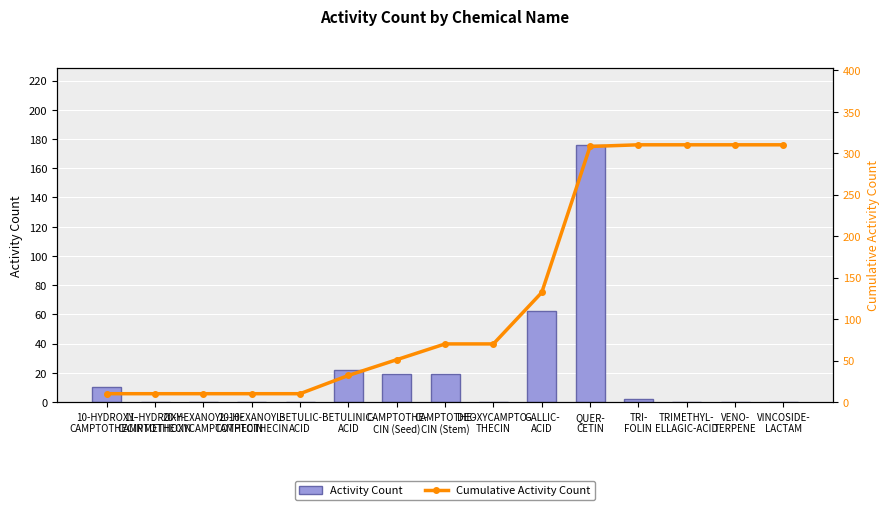

How many data points in Cumulative Activity Count are above 70?

6